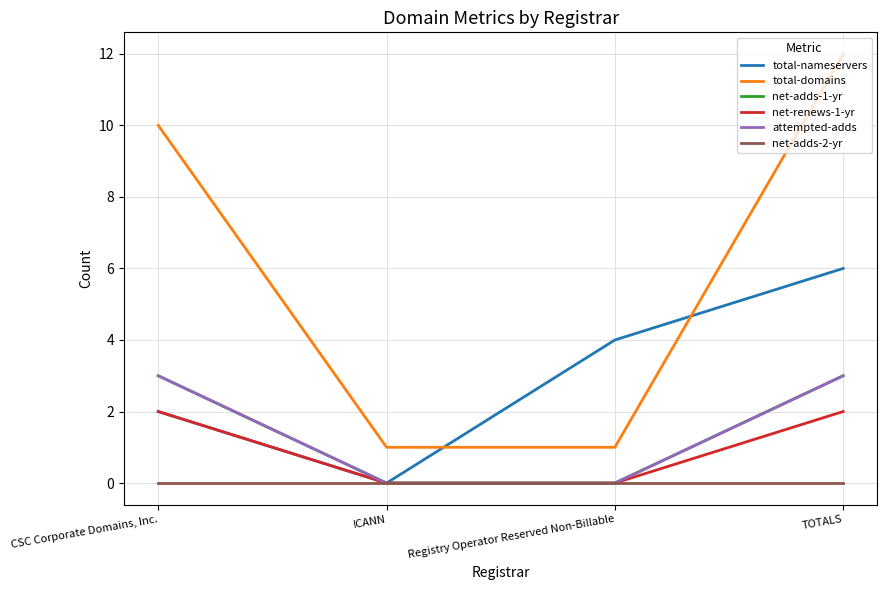

Does the chart have visible grid lines?

Yes